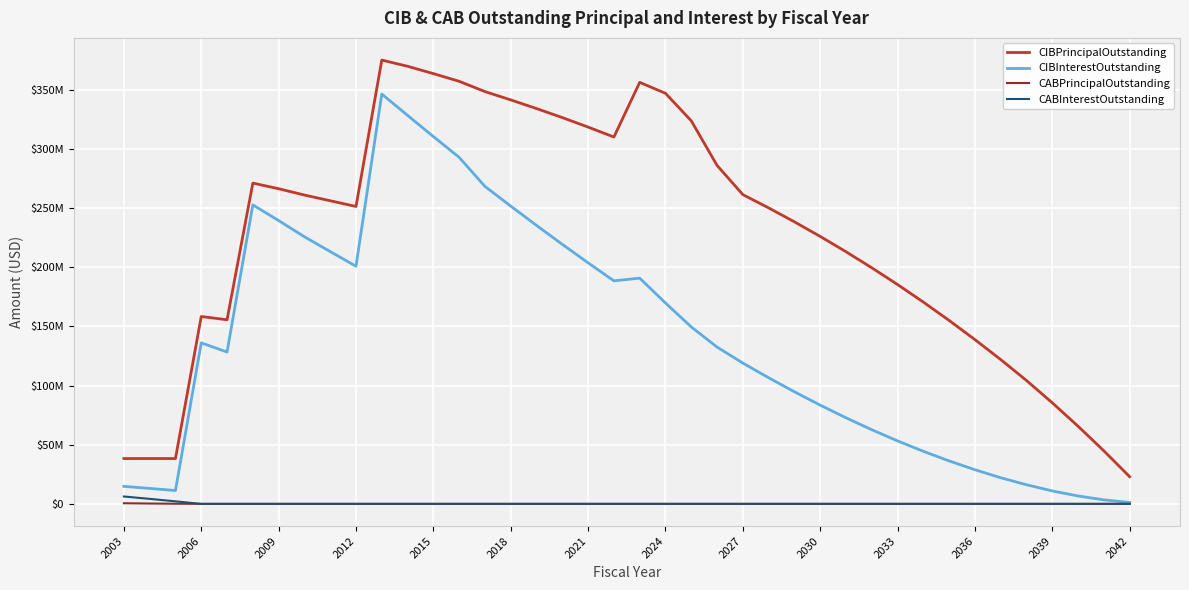

Does the chart have visible grid lines?

Yes